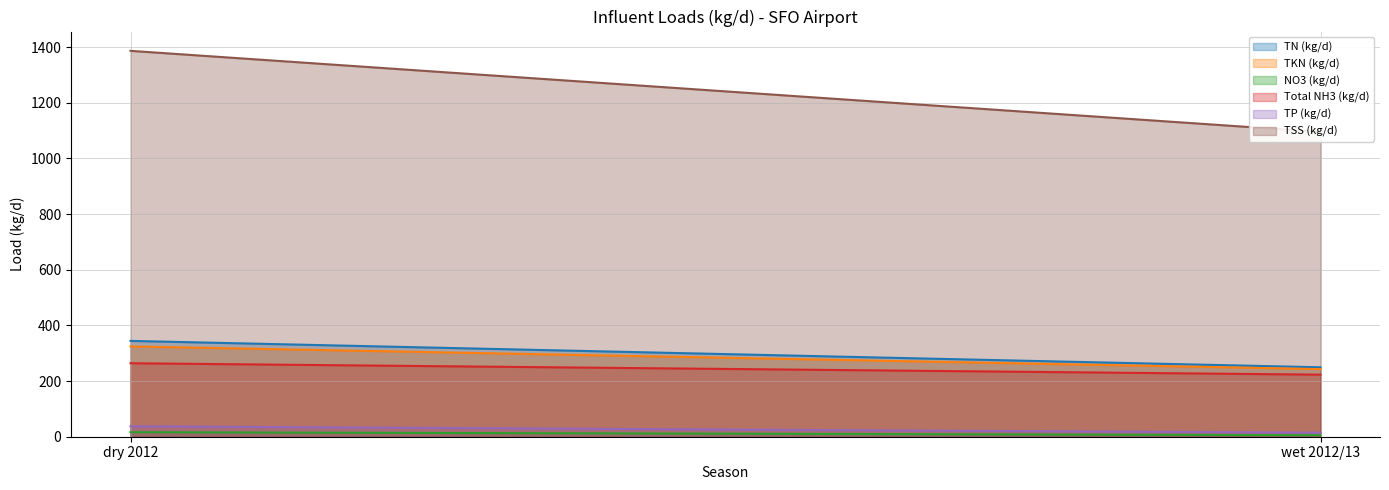

Rank the categories by TN (kg/d) value from lowest to highest.

wet 2012/13, dry 2012